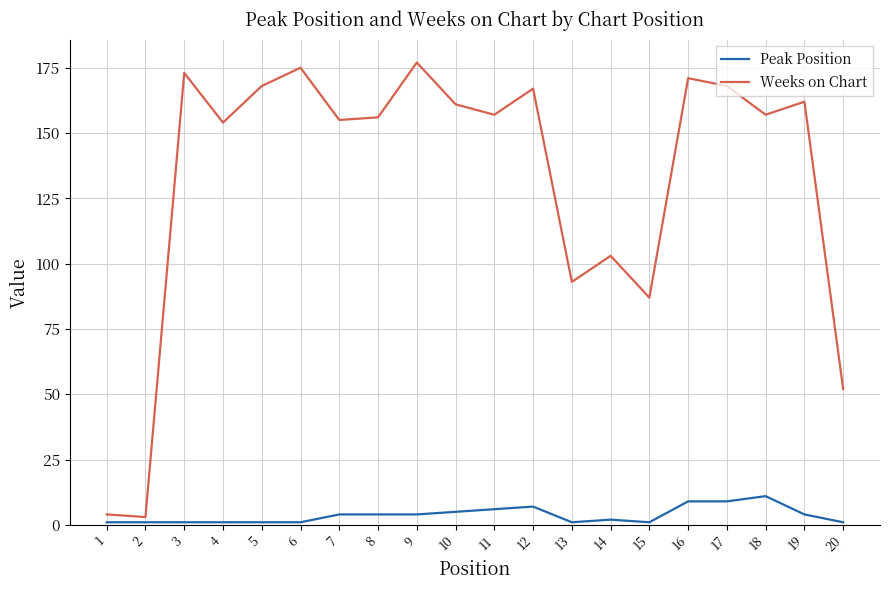

Reading right to left, what are all the values shown in this chart?

Peak Position: 1	4	11	9	9	1	2	1	7	6	5	4	4	4	1	1	1	1	1	1
Weeks on Chart: 52	162	157	168	171	87	103	93	167	157	161	177	156	155	175	168	154	173	3	4